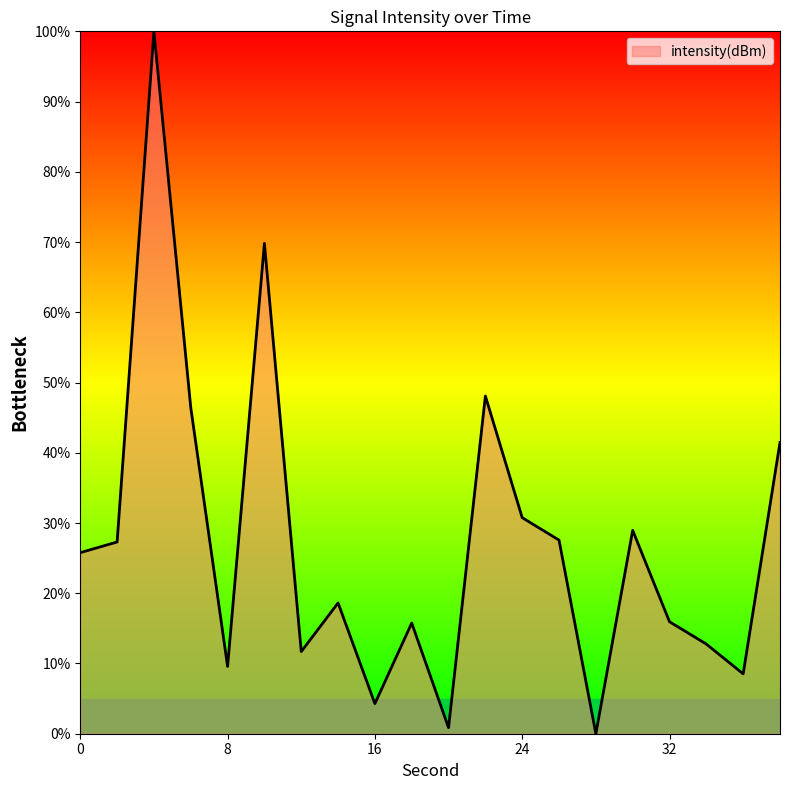

How many interior local peaks (higher than both neighbors) does the data have?

6